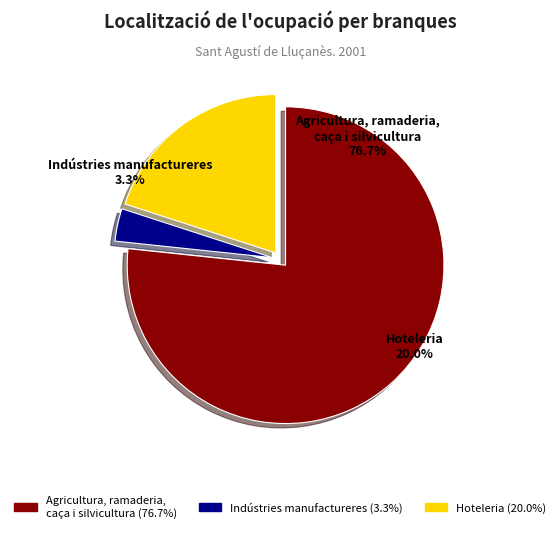

Do Indústries manufactureres and Hoteleria together represent more than half of the pie?

No